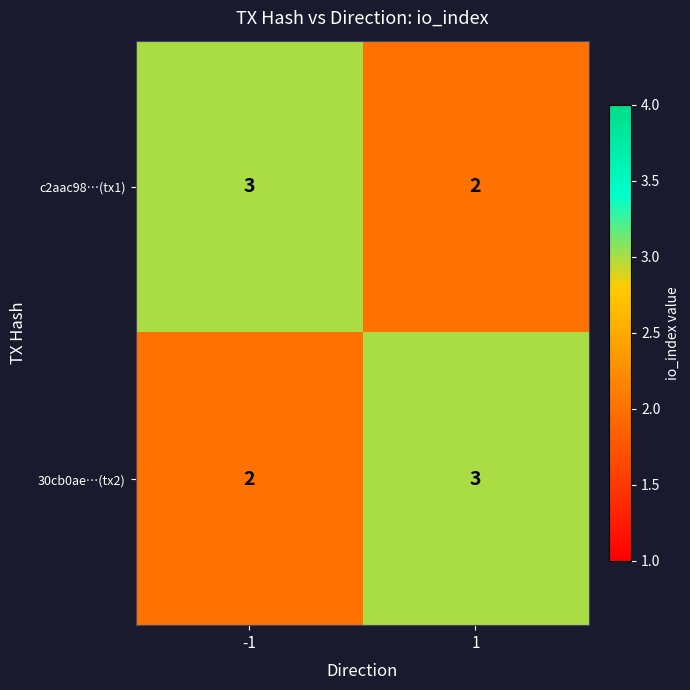

What is the highest value of the c2aac98…(tx1) series?

3